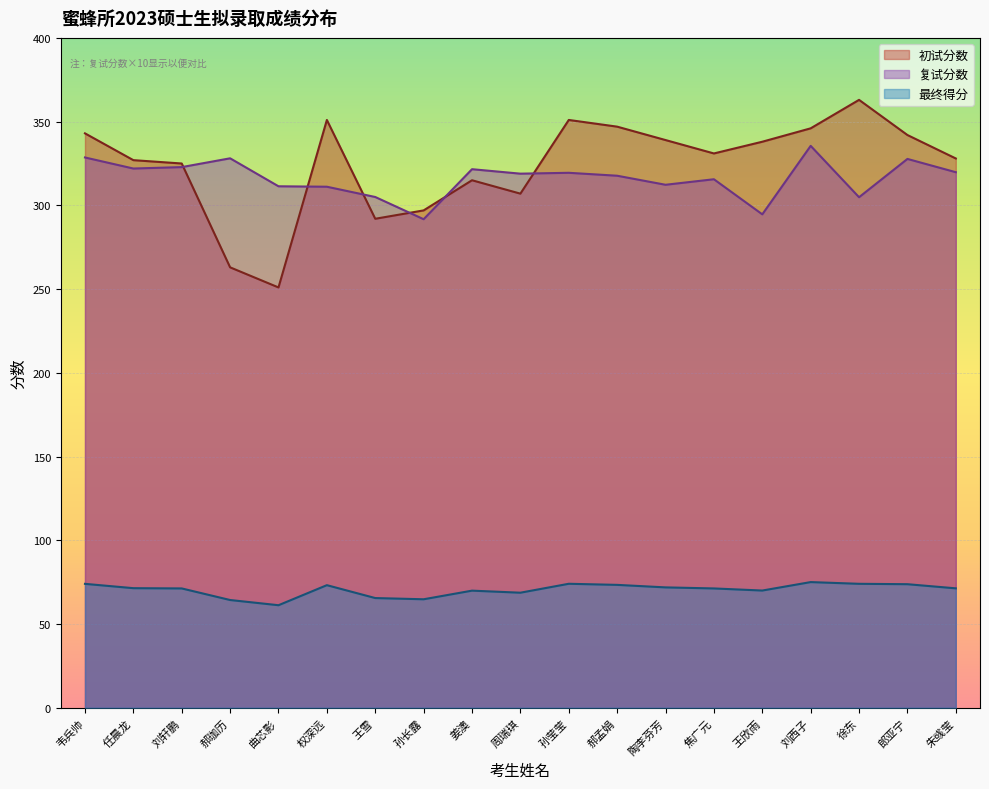

True or false: 最终得分 and 复试分数 intersect in this chart.

False